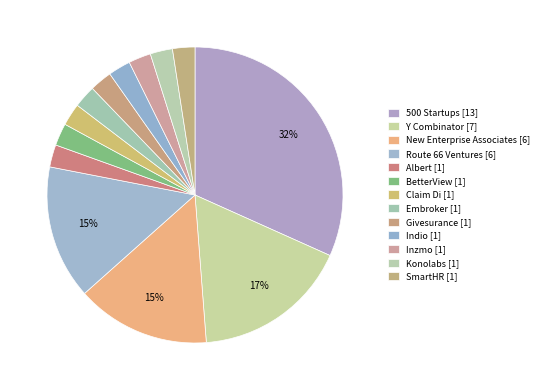

Is there any slice that represents more than half of the pie?

No